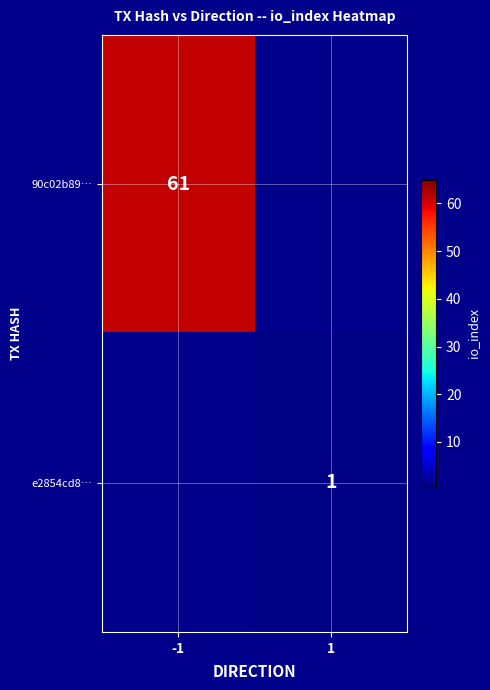

How many distinct data groups are displayed?

2